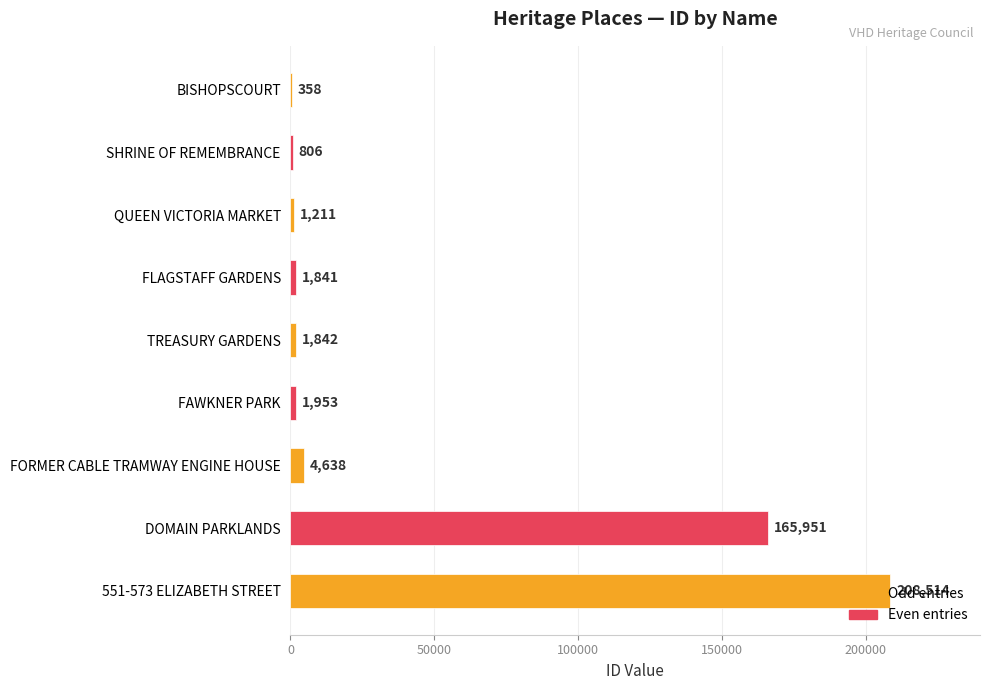

What is the sum of all values?

387114